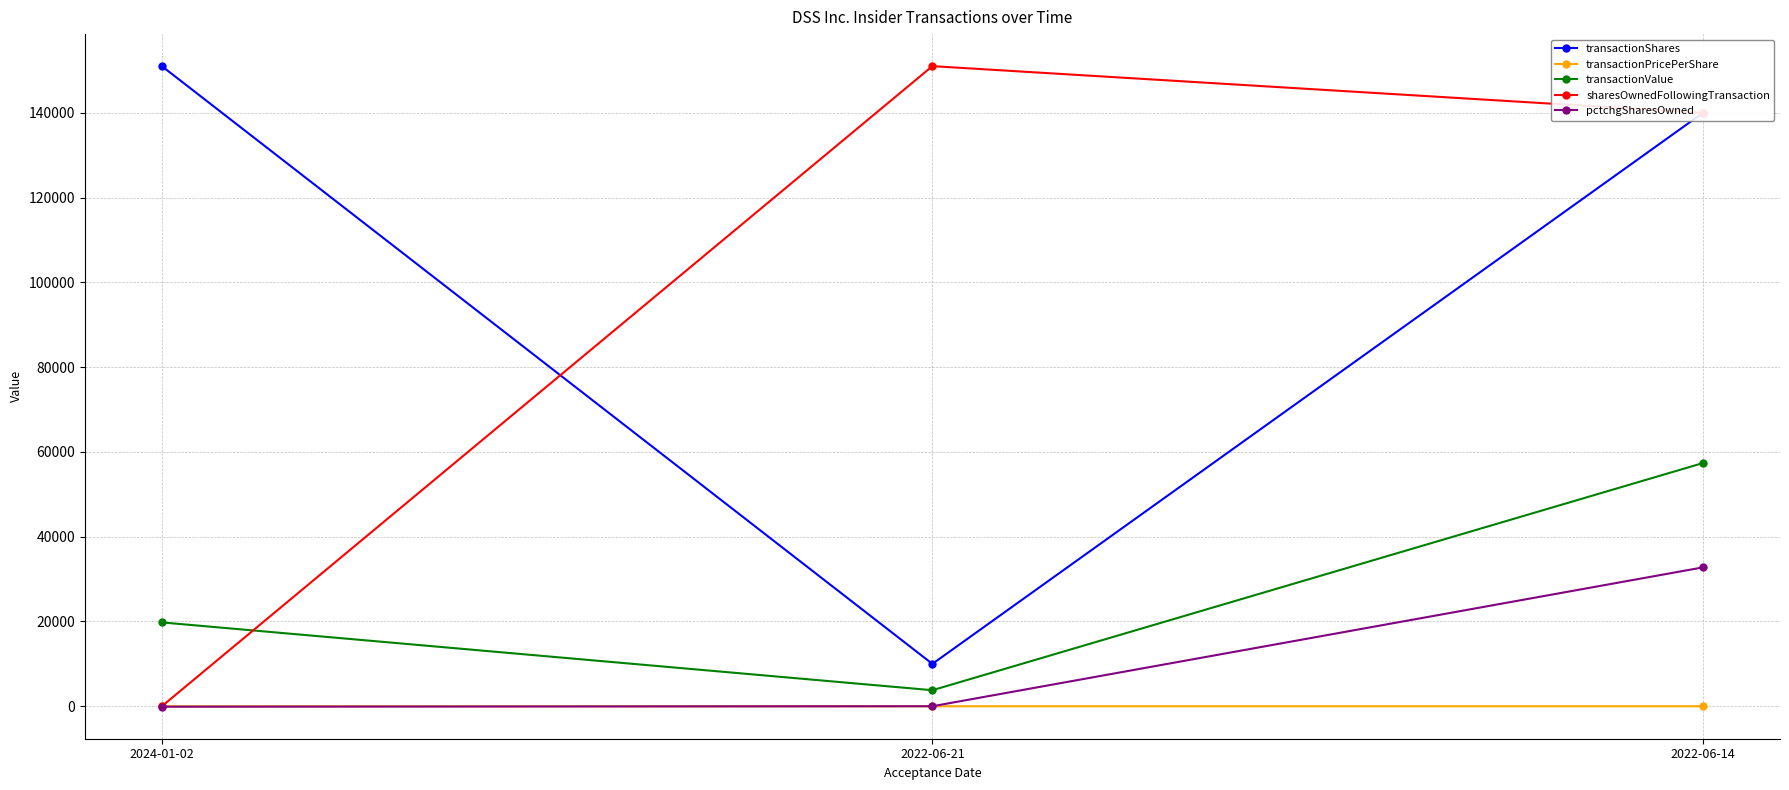

What are all the series names shown in the legend?

transactionShares, transactionPricePerShare, transactionValue, sharesOwnedFollowingTransaction, pctchgSharesOwned